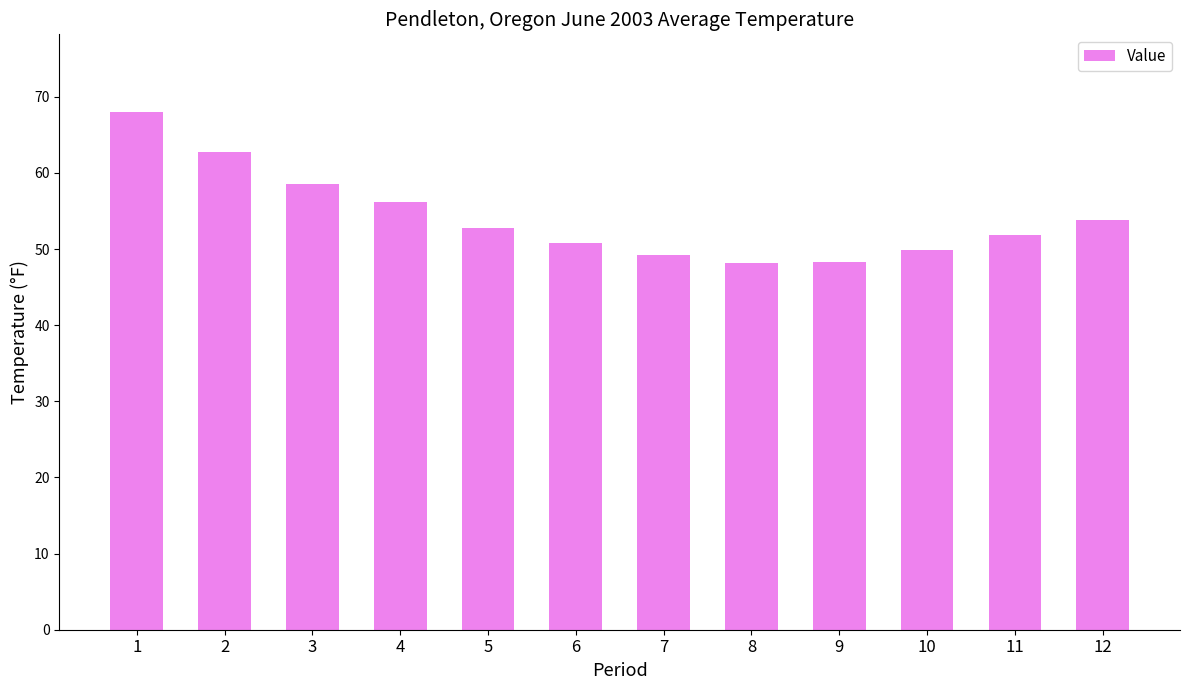

What is the change in value from 3 to 8?

-10.4